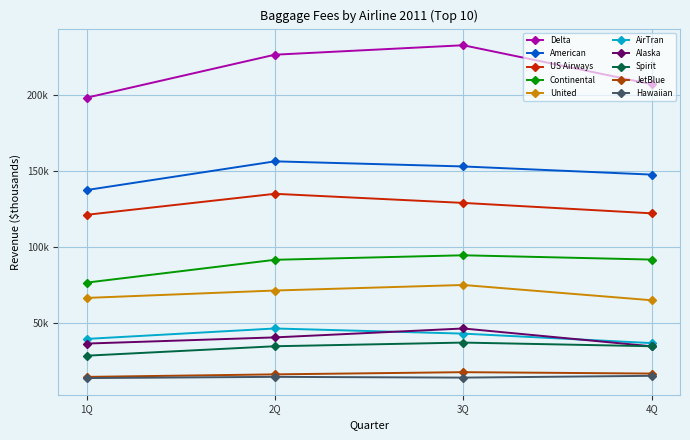

What are all the series names shown in the legend?

Delta, American, US Airways, Continental, United, AirTran, Alaska, Spirit, JetBlue, Hawaiian